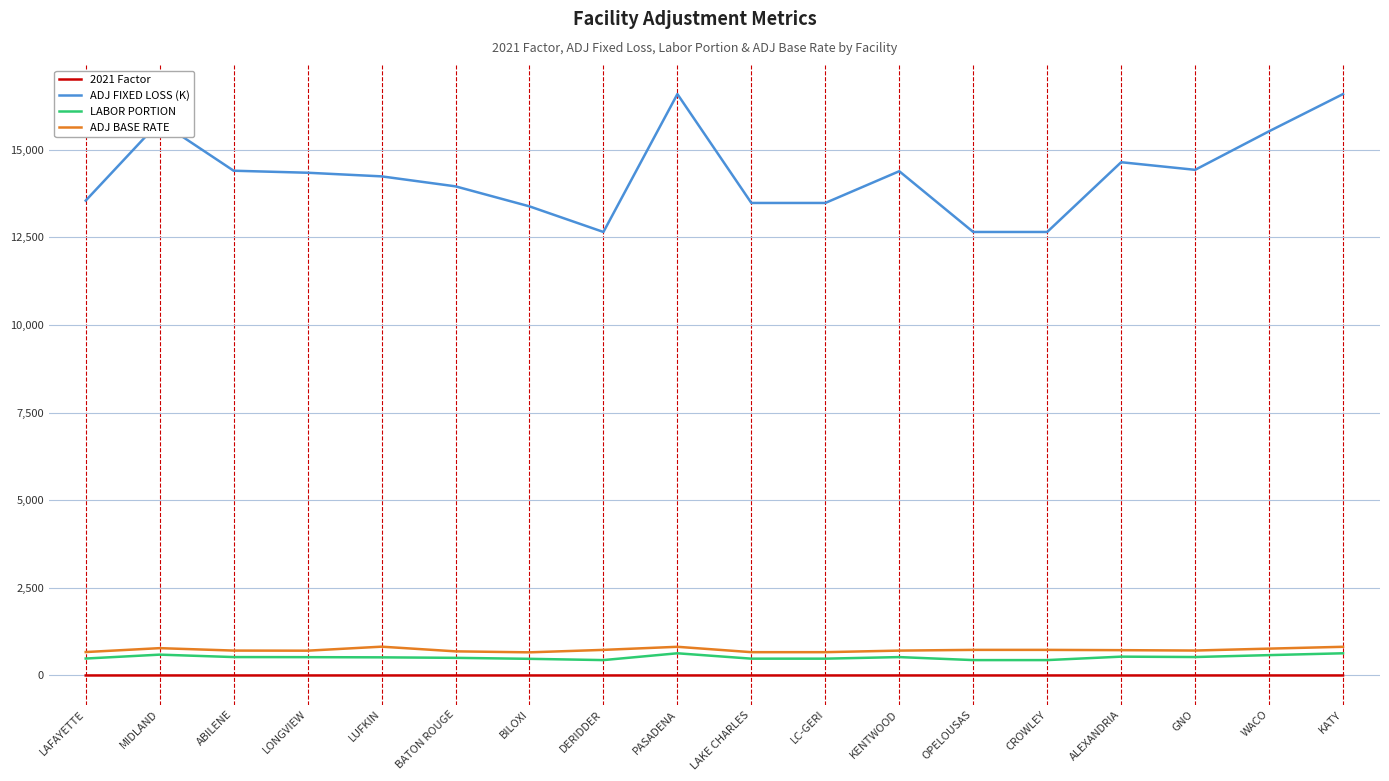

True or false: ADJ FIXED LOSS (K) and 2021 Factor intersect in this chart.

False